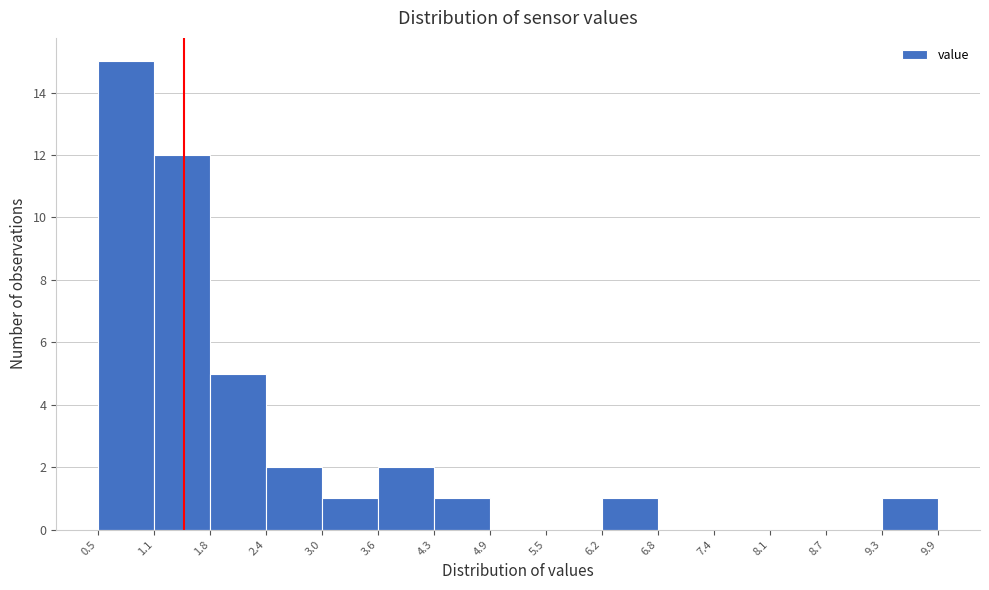

What is the height of the bar covering 1.8 to 2.4 on the x-axis? The values are not printed on the chart, so give them approximately, as read against the axis.

5